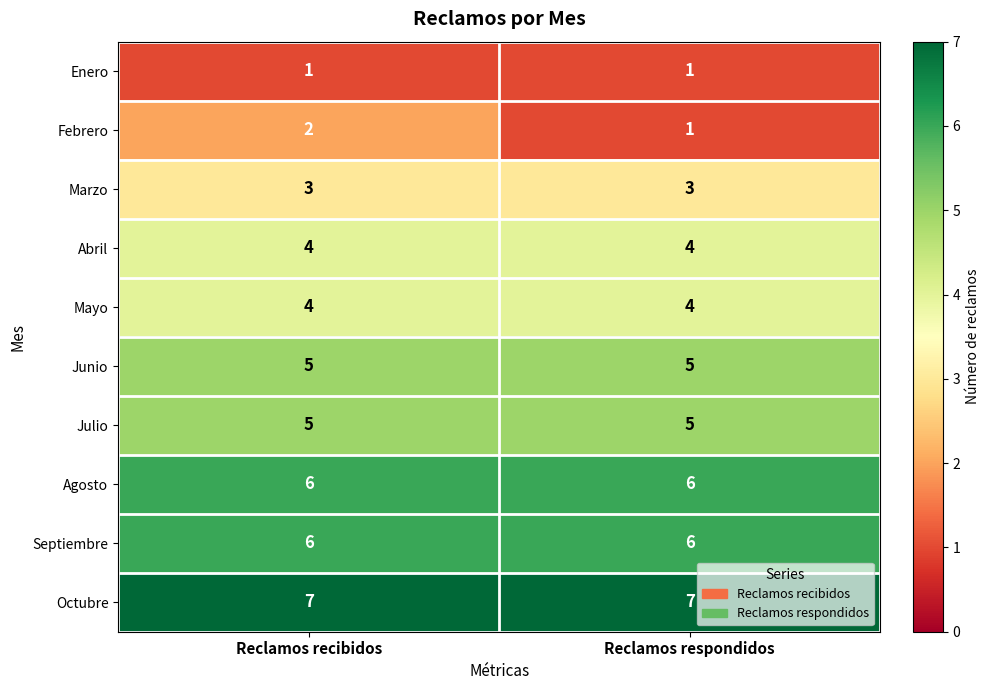

What value does the Julio series have at Reclamos recibidos?

5